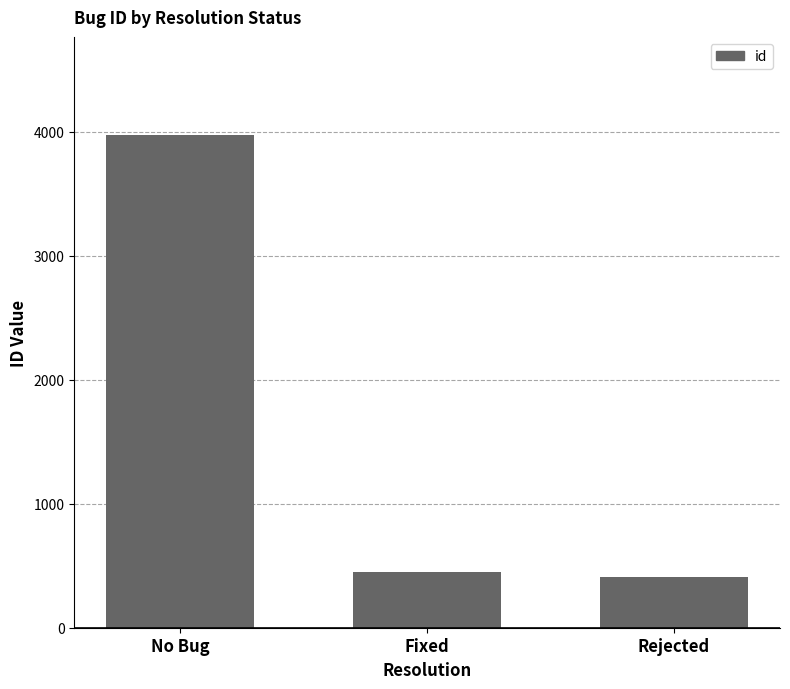

Is it true that the value at No Bug is 7129?

False